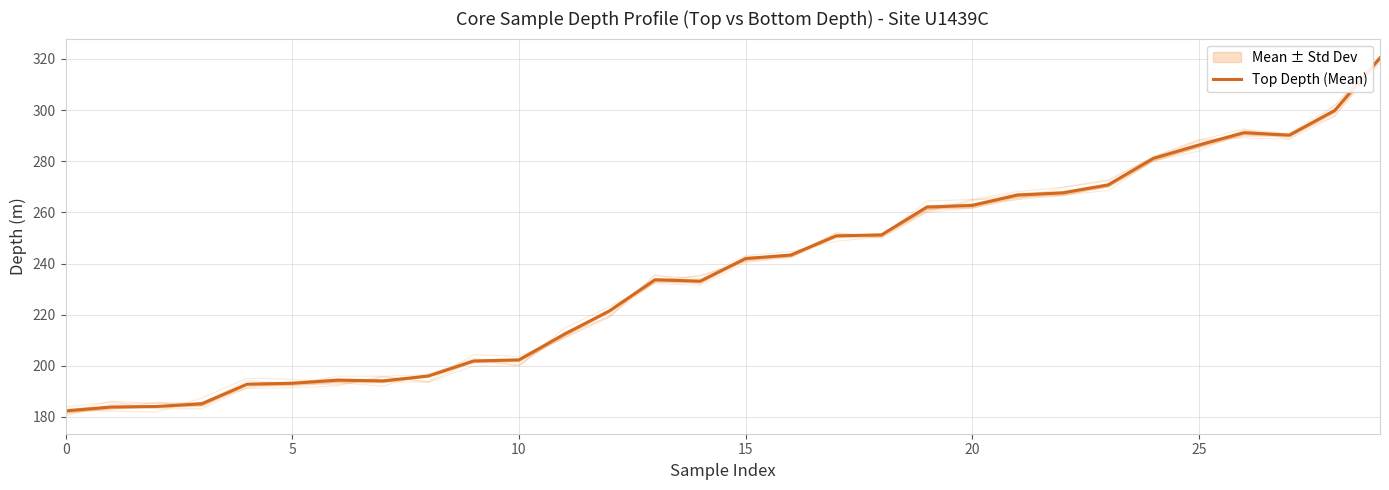

True or false: Top Depth (Mean) has a value of 182.4 at 0.

True